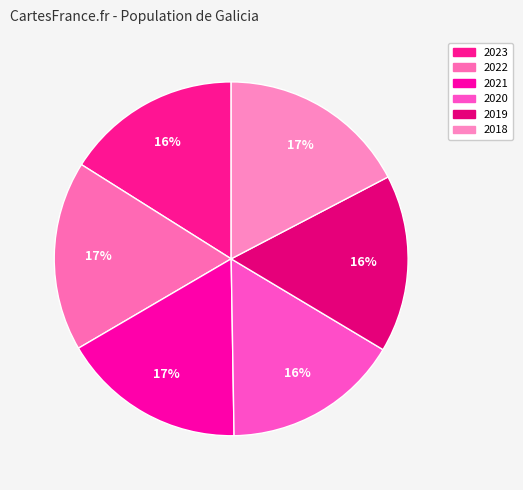

Which category has the smallest portion of the pie?

2023